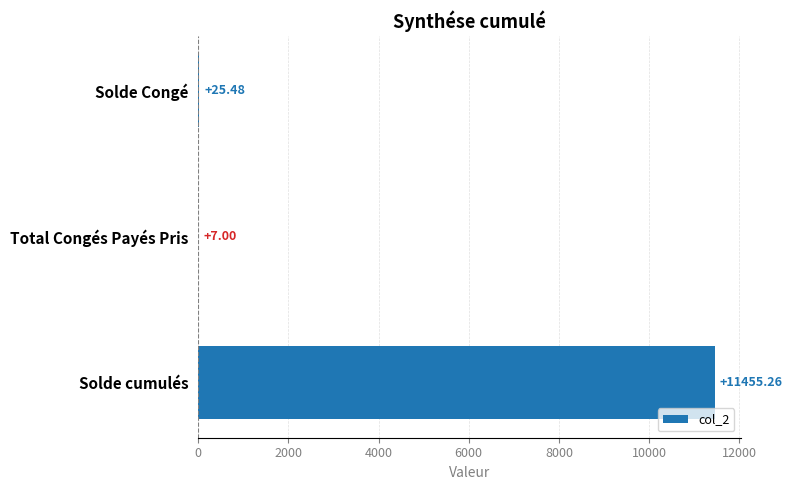

What is the sum of the values at Total Congés Payés Pris and Solde cumulés?

11462.3